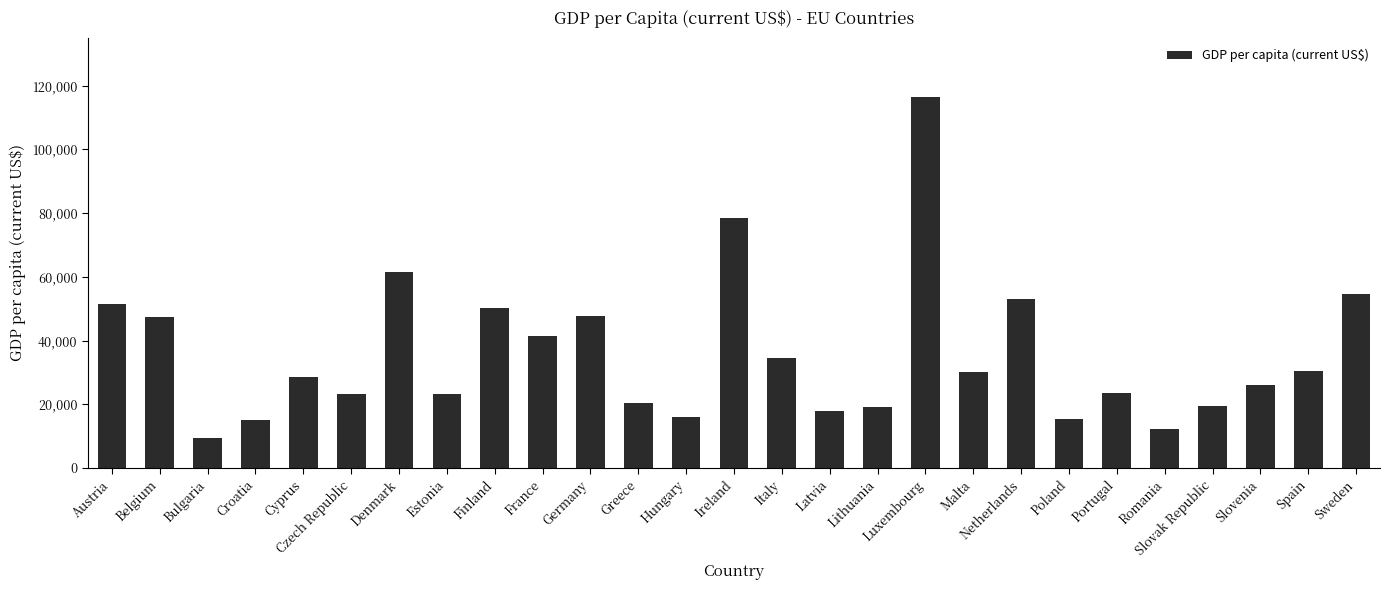

Are the bars grouped side by side (vs. stacked)?

No